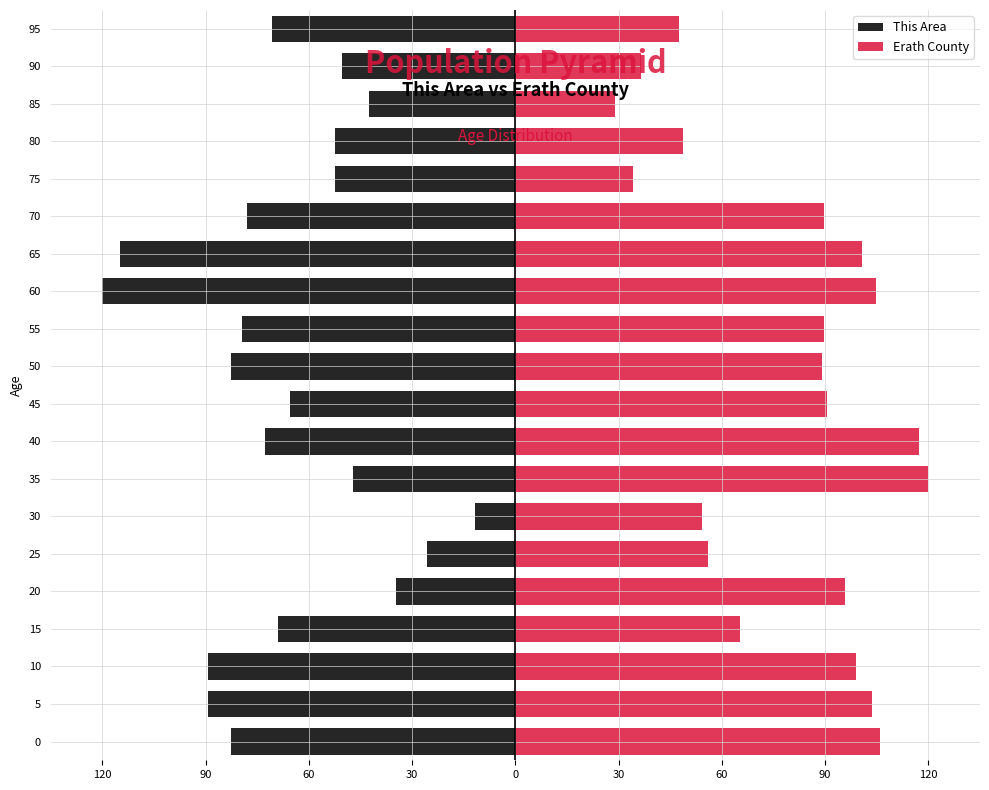

Reading right to left, transcribe all the data shown in this chart.

This Area: -70.8	-50.5	-42.6	-52.5	-52.5	-78.0	-114.8	-120.0	-79.3	-82.6	-65.6	-72.8	-47.2	-11.8	-25.6	-34.8	-68.9	-89.2	-89.2	-82.6
Erath County: 47.5	36.6	29.1	48.8	34.2	89.7	100.8	104.9	89.8	89.2	90.6	117.2	120.0	54.3	55.8	95.9	65.2	98.8	103.7	106.1